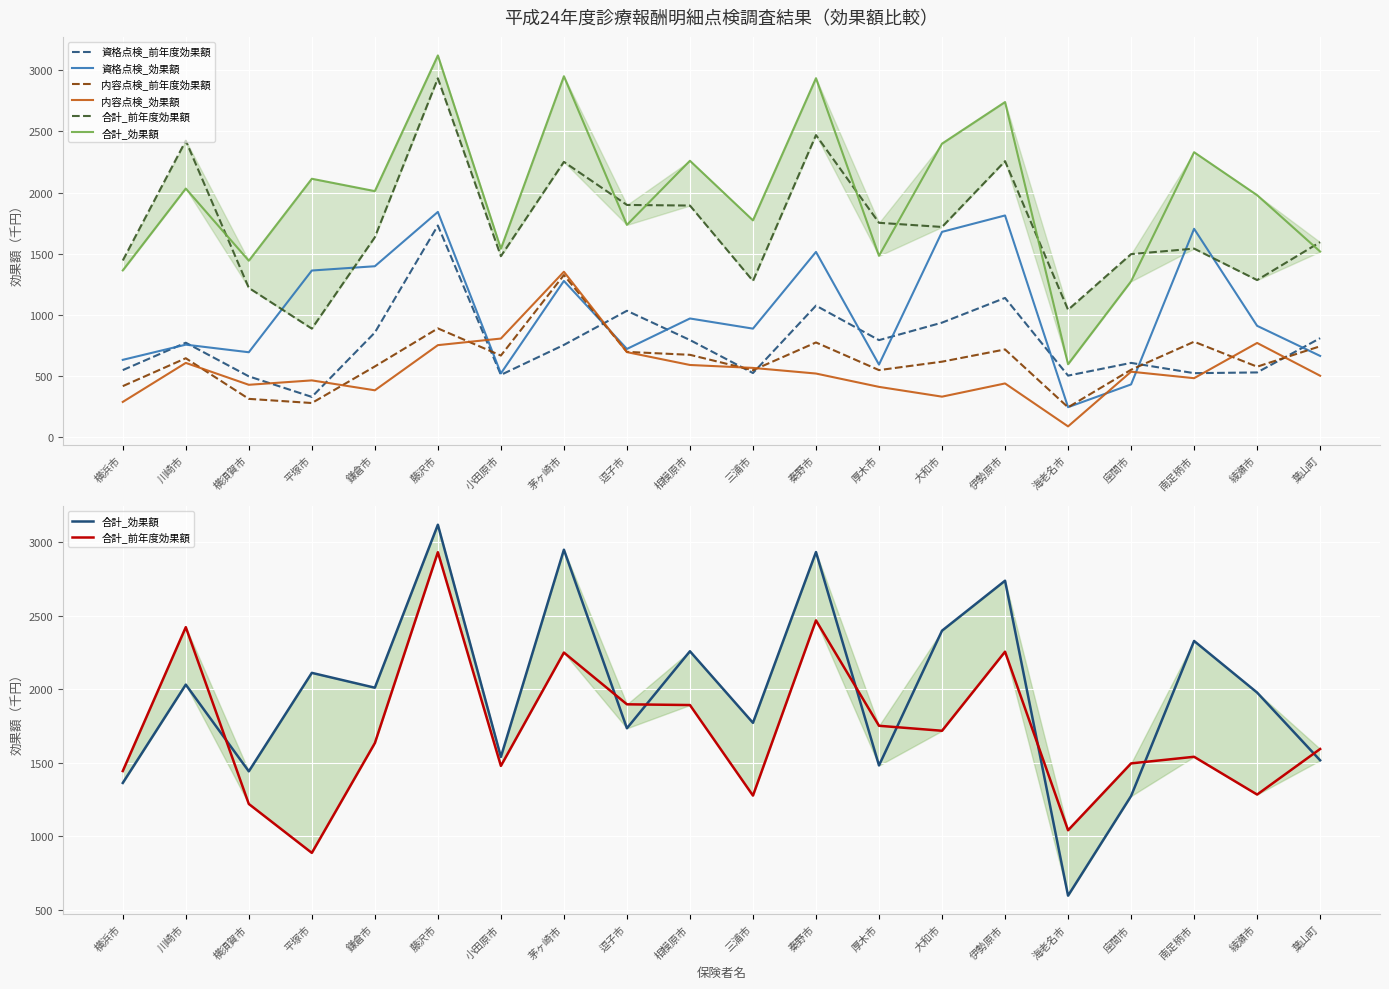

Where is the first local maximum for 内容点検_効果額?

川崎市